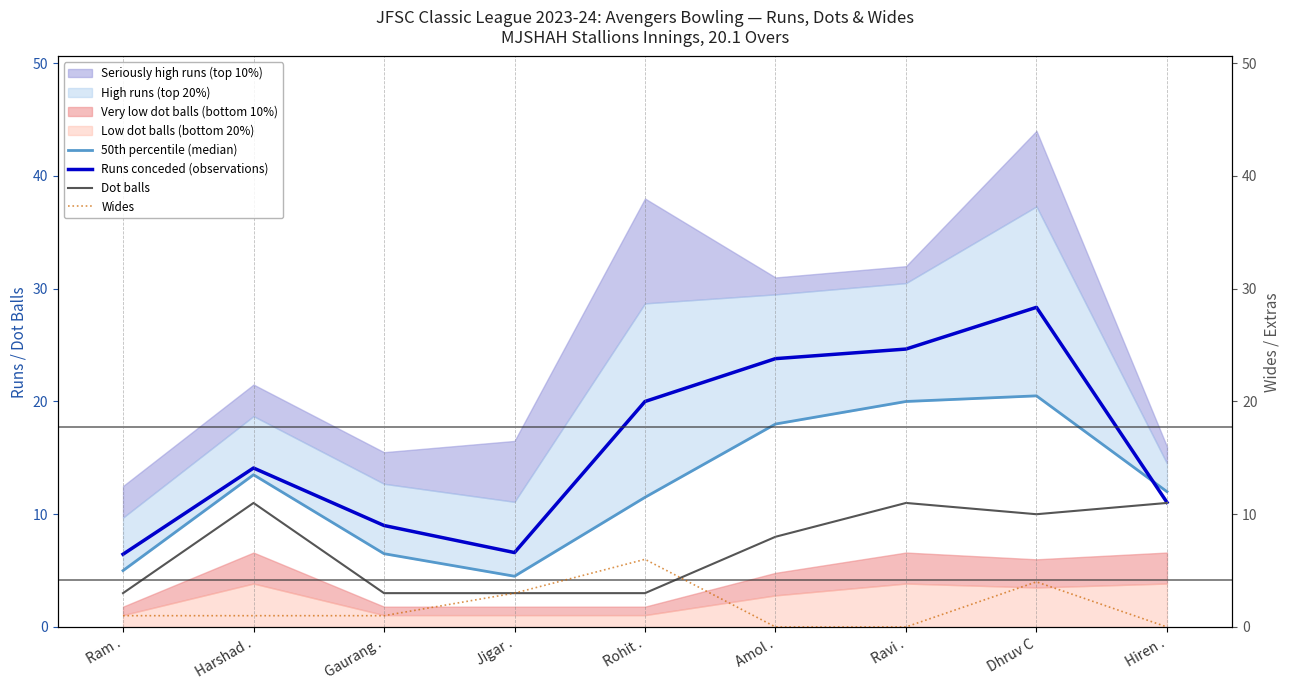

At which label is Runs conceded (observations) closest to 17?

Harshad .